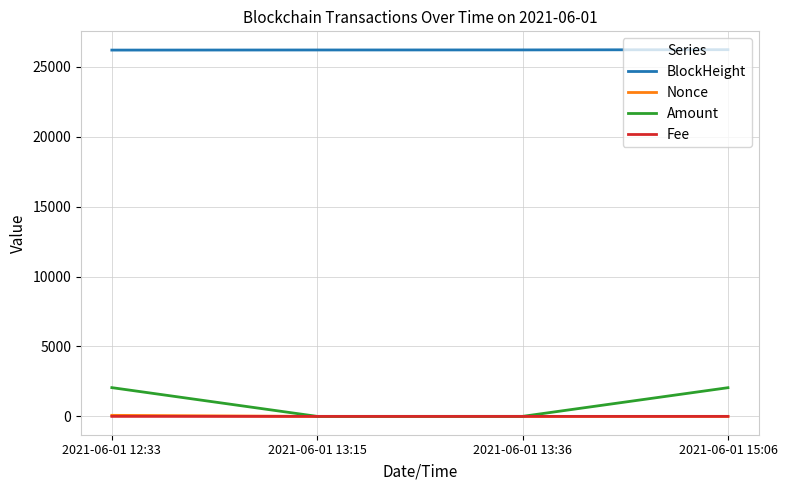

How many distinct data groups are displayed?

4